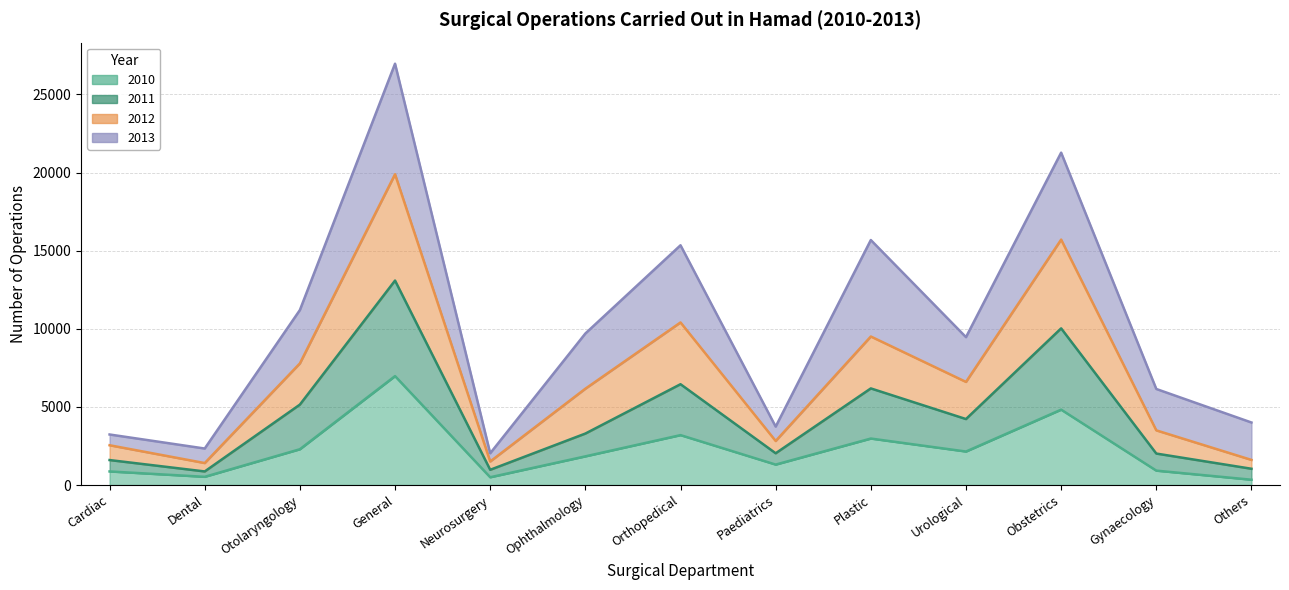

At which label is 2012 closest to 10650?

Orthopedical